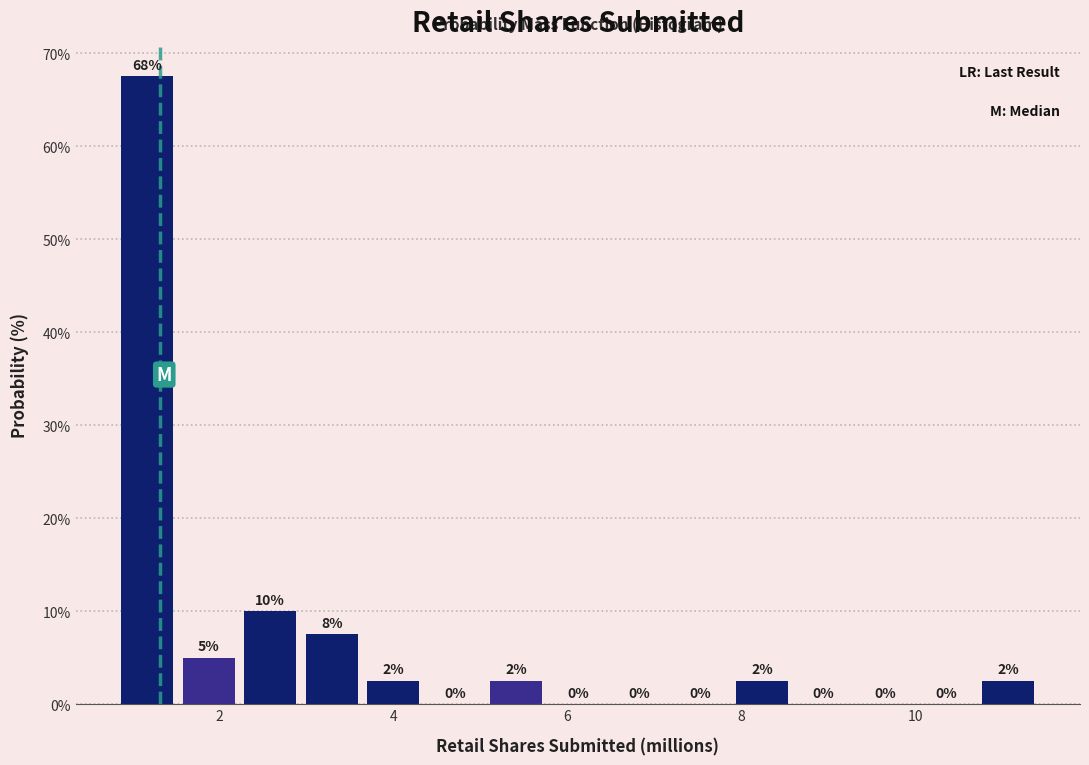

Around what value on the x-axis is the tallest bar? Give the approximate position of its centre, as read against the axis.

1.2